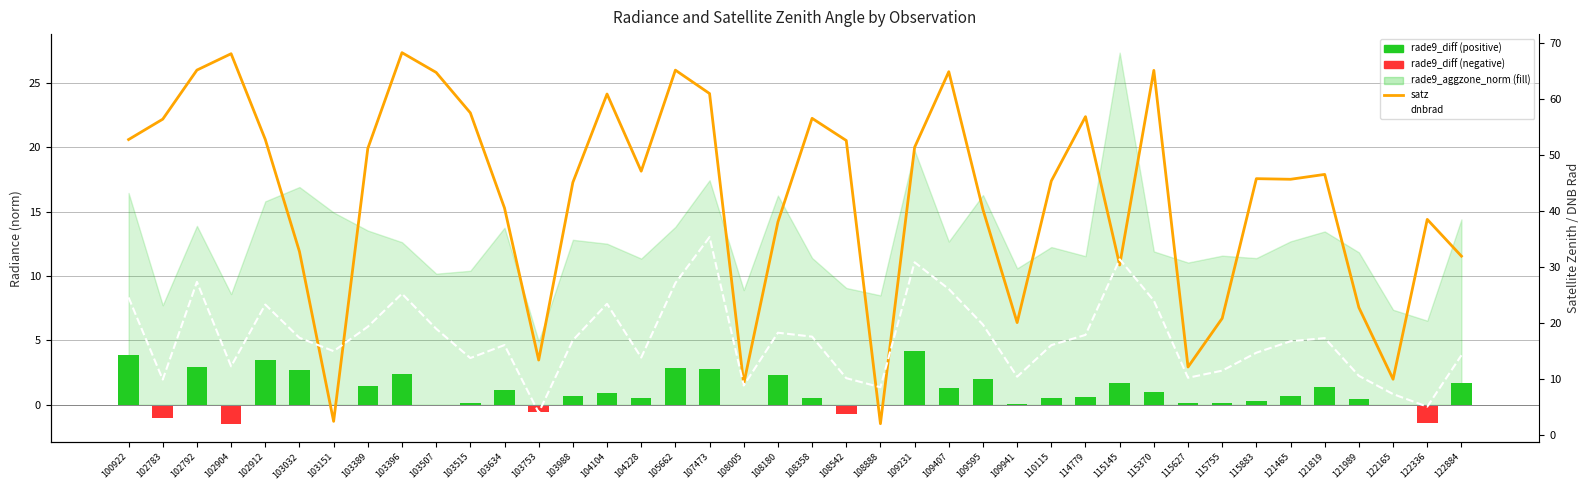

Where does the satz series first go above 46?

100922